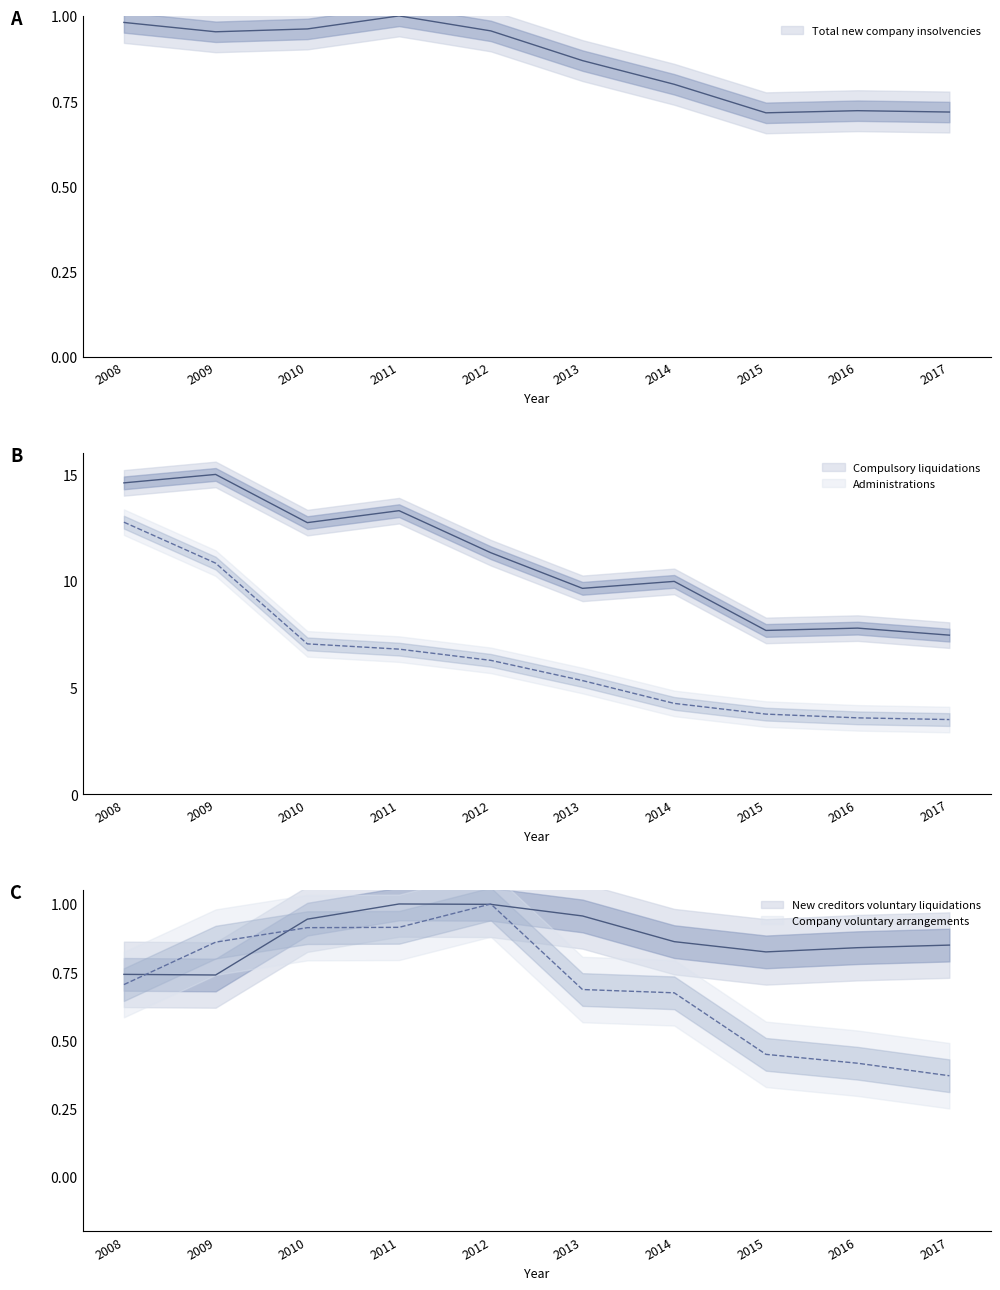

What is the value of the New creditors voluntary liquidations point at the 10th from the left?

0.8